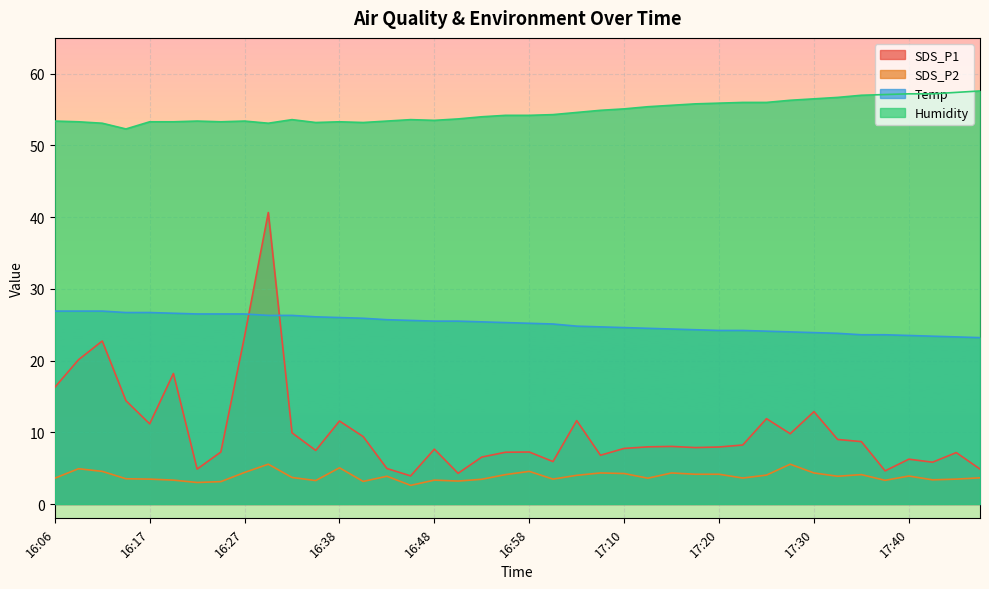

Reading left to right, transcribe all the data shown in this chart.

SDS_P1: 16.3	20.1	22.7	14.4	11.2	18.2	4.9	7.2	23.4	40.6	9.9	7.5	11.6	9.4	5.0	3.9	7.7	4.3	6.5	7.2	7.2	5.9	11.6	6.8	7.8	8.0	8.0	7.9	8.0	8.2	11.9	9.8	12.9	9.0	8.7	4.6	6.2	5.8	7.2	4.9
SDS_P2: 3.6	4.9	4.5	3.5	3.5	3.3	3.0	3.1	4.4	5.5	3.7	3.3	5.0	3.1	3.9	2.6	3.3	3.2	3.5	4.1	4.5	3.5	4.0	4.3	4.2	3.6	4.3	4.2	4.2	3.6	4.0	5.5	4.3	3.9	4.1	3.3	3.9	3.4	3.5	3.6
Temp: 26.9	26.9	26.9	26.7	26.7	26.6	26.5	26.5	26.5	26.3	26.3	26.1	26.0	25.9	25.7	25.6	25.5	25.5	25.4	25.3	25.2	25.1	24.8	24.7	24.6	24.5	24.4	24.3	24.2	24.2	24.1	24.0	23.9	23.8	23.6	23.6	23.5	23.4	23.3	23.2
Humidity: 53.4	53.3	53.1	52.3	53.3	53.3	53.4	53.3	53.4	53.1	53.6	53.2	53.3	53.2	53.4	53.6	53.5	53.7	54.0	54.2	54.2	54.3	54.6	54.9	55.1	55.4	55.6	55.8	55.9	56.0	56.0	56.3	56.5	56.7	57.0	57.1	57.2	57.2	57.4	57.6